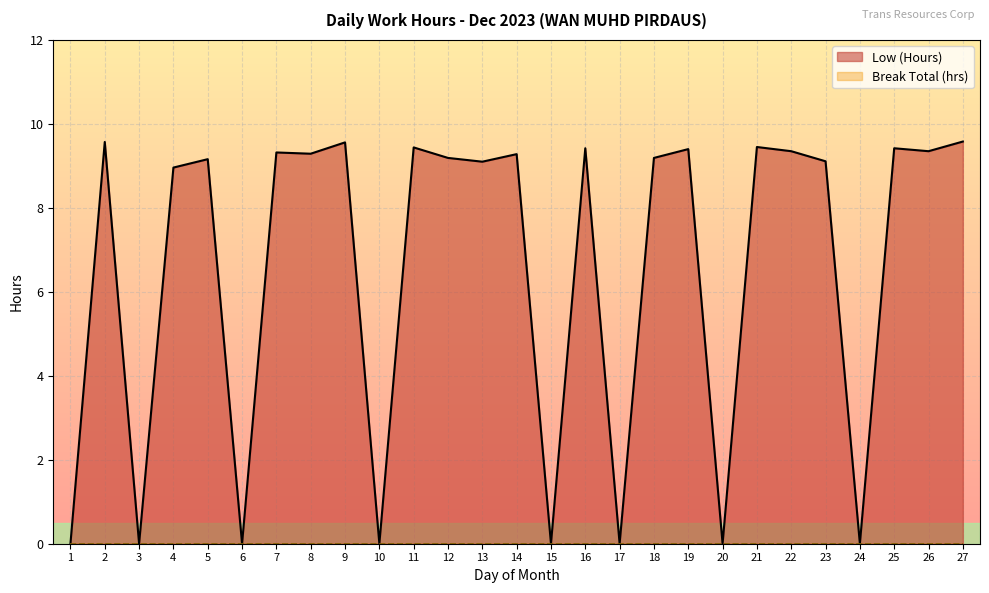

Count the number of categories in the chart.

27